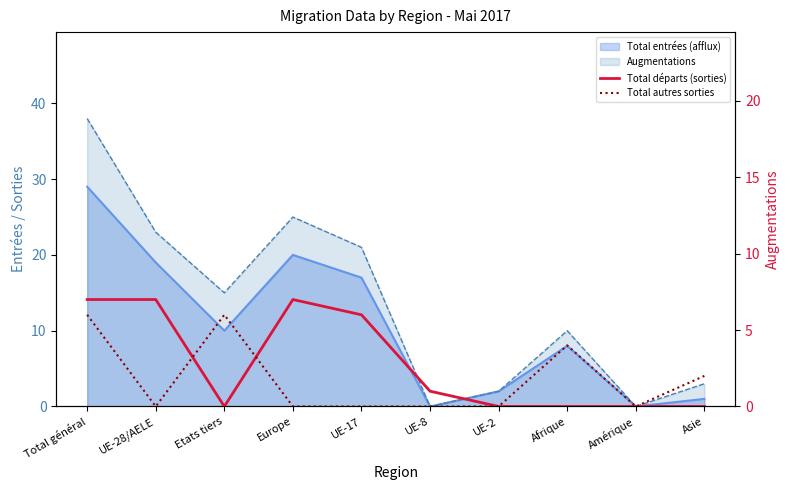

The Total autres sorties series shows 6 at Etats tiers. True or false?

True